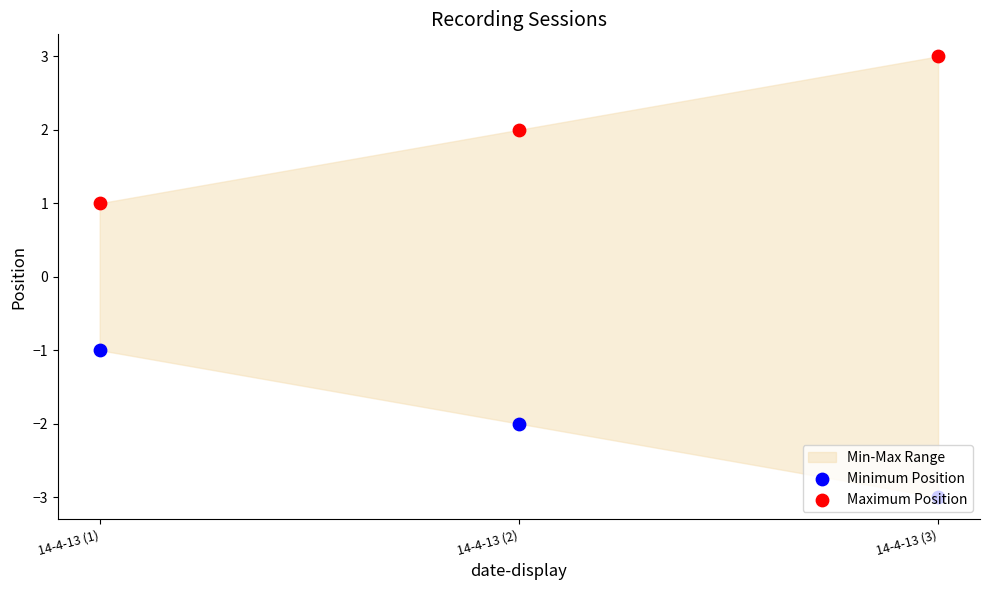

Which series reaches the maximum Y coordinate?

Maximum Position